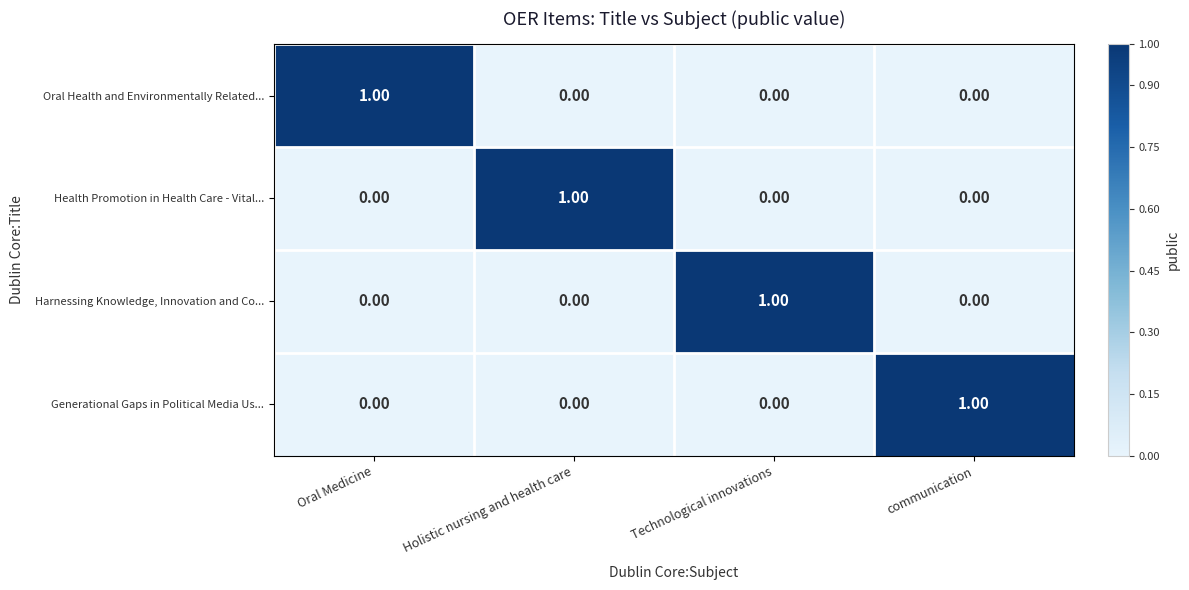

At how many categories does at least one series exceed 0?

4